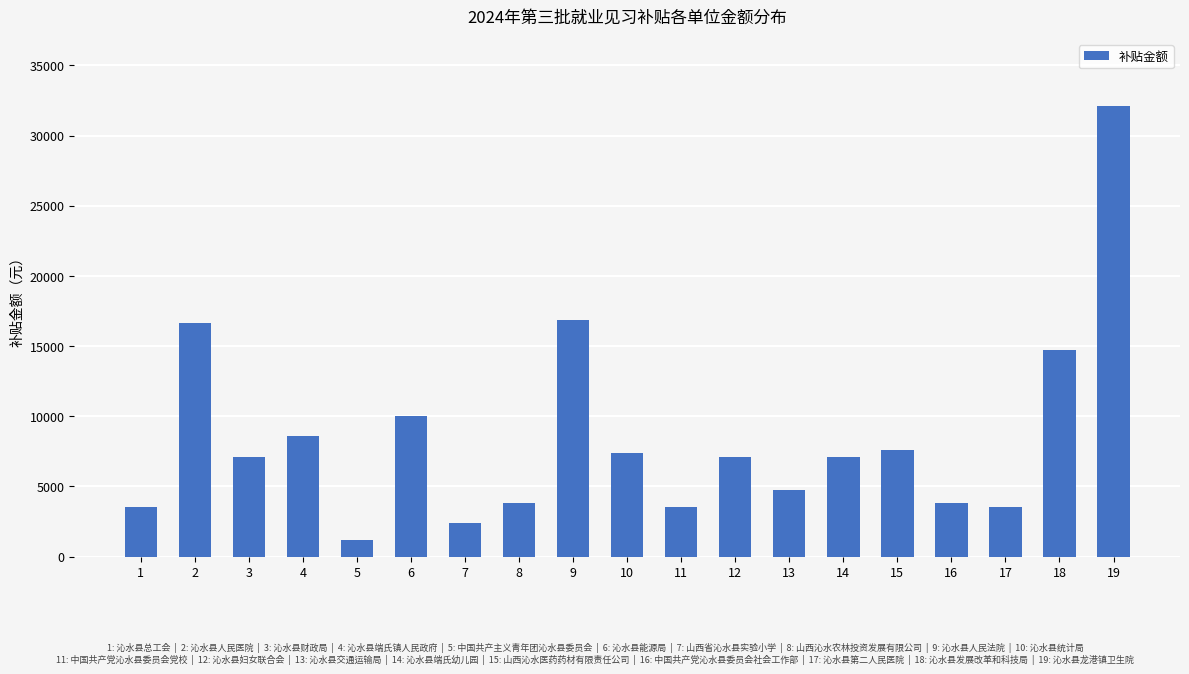

What is the minimum value shown in the chart?

1188